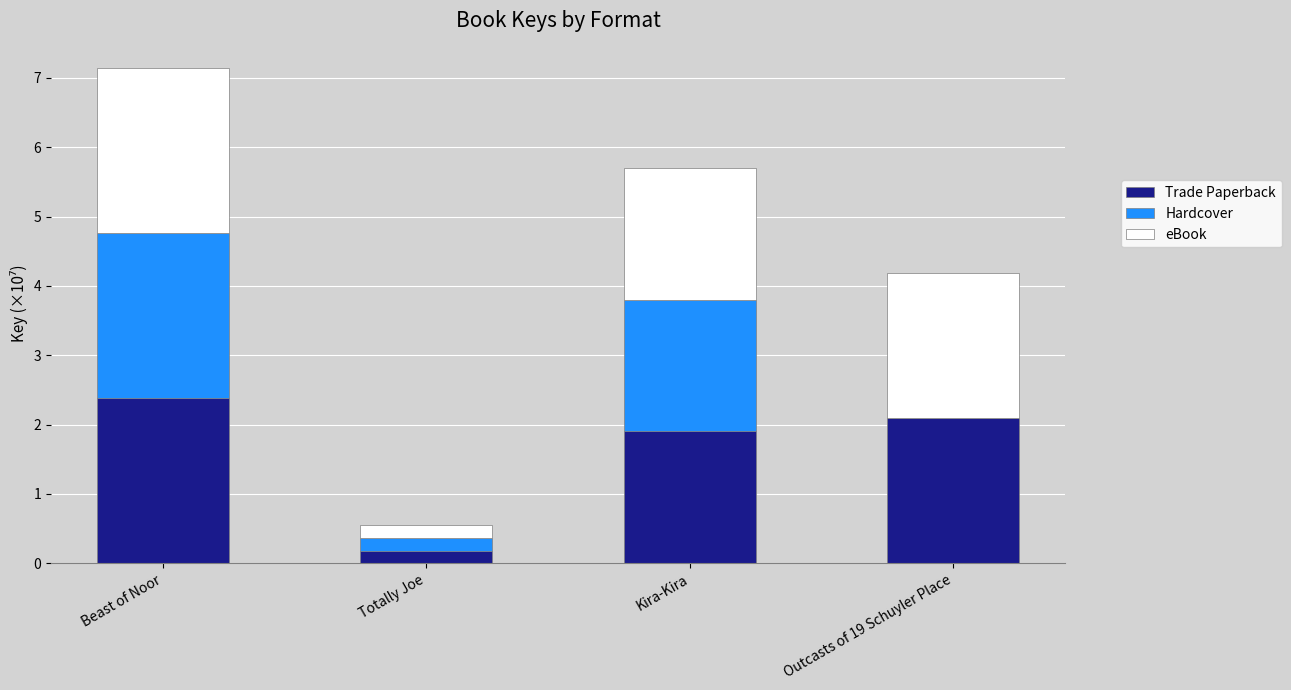

Reading left to right, transcribe the values for Trade Paperback.

Beast of Noor=2.4	Totally Joe=0.2	Kira-Kira=1.9	Outcasts of 19 Schuyler Place=2.1